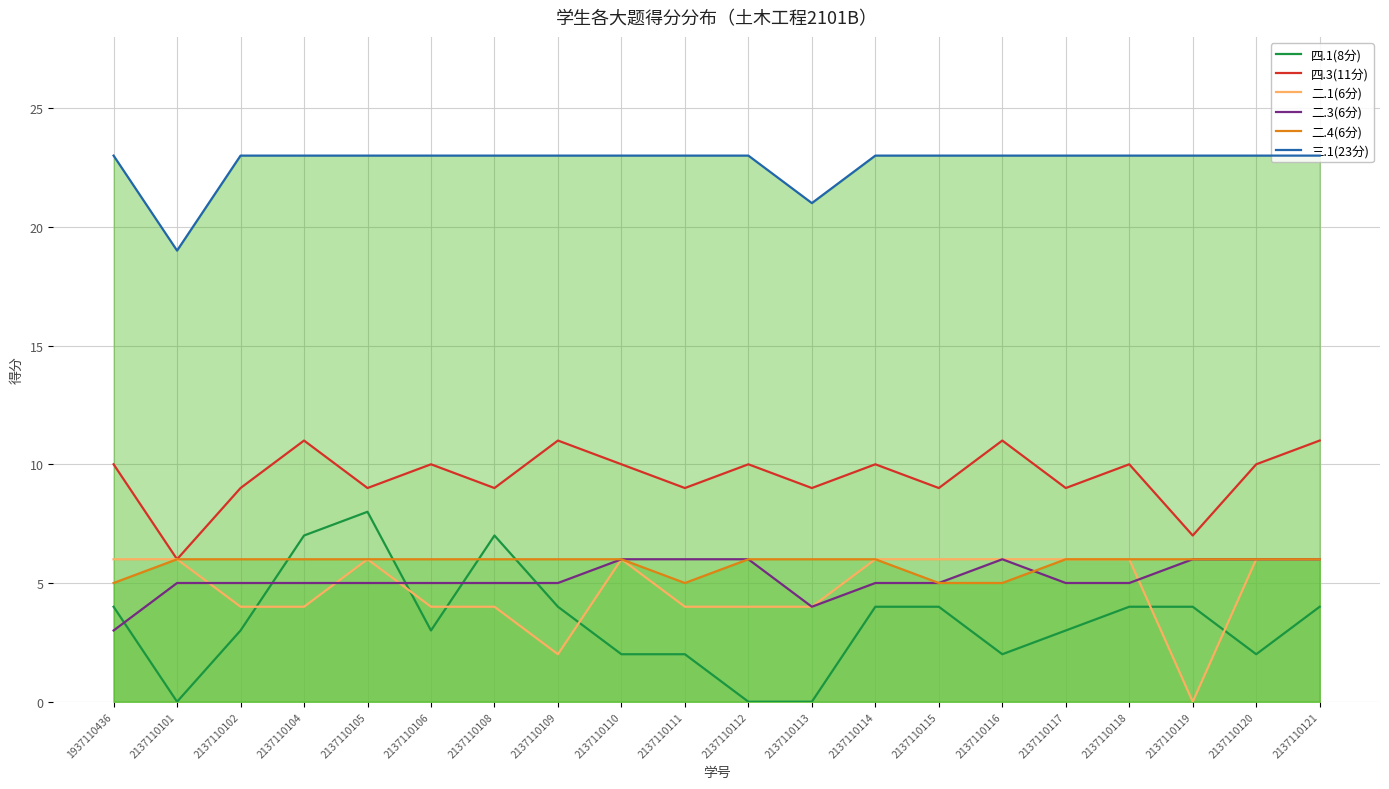

Reading right to left, what are all the values shown in this chart?

四.1(8分): 2137110121=4	2137110120=2	2137110119=4	2137110118=4	2137110117=3	2137110116=2	2137110115=4	2137110114=4	2137110113=0	2137110112=0	2137110111=2	2137110110=2	2137110109=4	2137110108=7	2137110106=3	2137110105=8	2137110104=7	2137110102=3	2137110101=0	1937110436=4
四.3(11分): 2137110121=11	2137110120=10	2137110119=7	2137110118=10	2137110117=9	2137110116=11	2137110115=9	2137110114=10	2137110113=9	2137110112=10	2137110111=9	2137110110=10	2137110109=11	2137110108=9	2137110106=10	2137110105=9	2137110104=11	2137110102=9	2137110101=6	1937110436=10
二.1(6分): 2137110121=6	2137110120=6	2137110119=0	2137110118=6	2137110117=6	2137110116=6	2137110115=6	2137110114=6	2137110113=4	2137110112=4	2137110111=4	2137110110=6	2137110109=2	2137110108=4	2137110106=4	2137110105=6	2137110104=4	2137110102=4	2137110101=6	1937110436=6
二.3(6分): 2137110121=6	2137110120=6	2137110119=6	2137110118=5	2137110117=5	2137110116=6	2137110115=5	2137110114=5	2137110113=4	2137110112=6	2137110111=6	2137110110=6	2137110109=5	2137110108=5	2137110106=5	2137110105=5	2137110104=5	2137110102=5	2137110101=5	1937110436=3
二.4(6分): 2137110121=6	2137110120=6	2137110119=6	2137110118=6	2137110117=6	2137110116=5	2137110115=5	2137110114=6	2137110113=6	2137110112=6	2137110111=5	2137110110=6	2137110109=6	2137110108=6	2137110106=6	2137110105=6	2137110104=6	2137110102=6	2137110101=6	1937110436=5
三.1(23分): 2137110121=23	2137110120=23	2137110119=23	2137110118=23	2137110117=23	2137110116=23	2137110115=23	2137110114=23	2137110113=21	2137110112=23	2137110111=23	2137110110=23	2137110109=23	2137110108=23	2137110106=23	2137110105=23	2137110104=23	2137110102=23	2137110101=19	1937110436=23